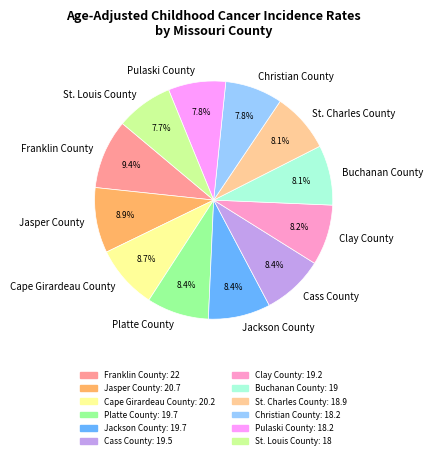

To the nearest percent, what percentage of the pie is Clay County?

8%